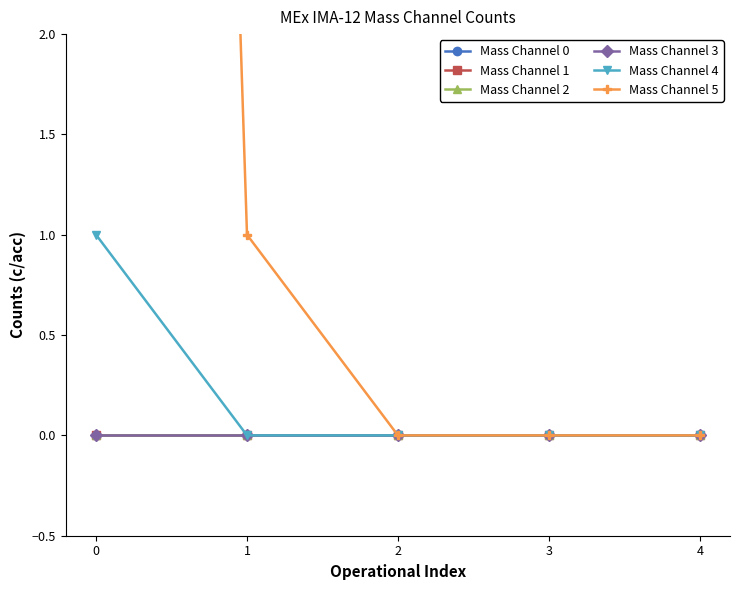

The Mass Channel 4 series shows 0 at 4. True or false?

False